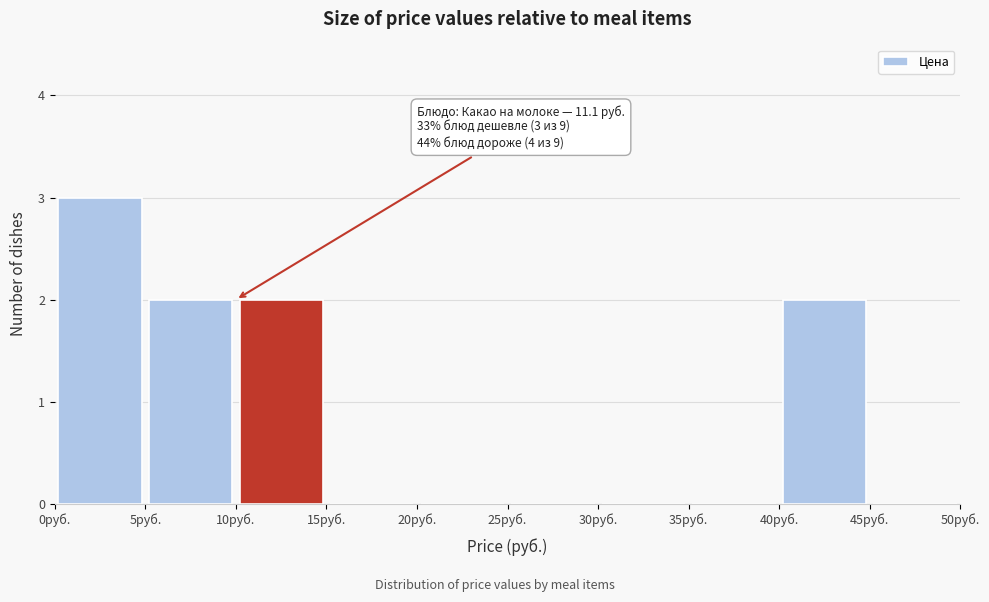

Which range on the x-axis has the tallest bar?

0 to 5